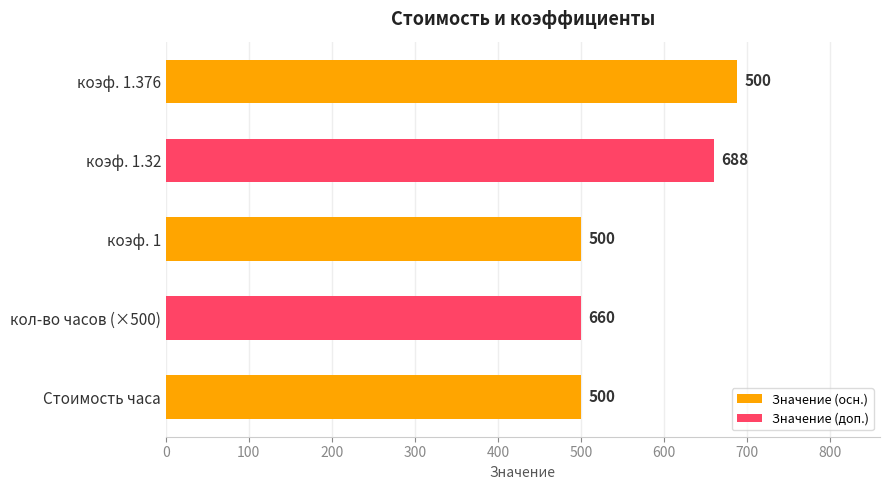

At which category is the sum across all series the highest?

1.376